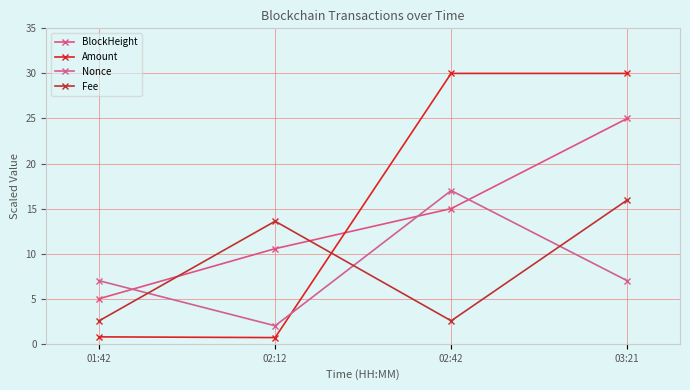

How many data points in BlockHeight are less than 15?

2